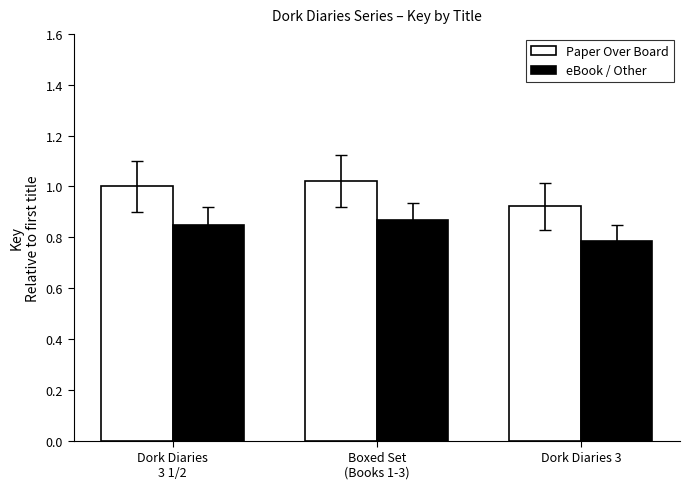

At which label is eBook / Other closest to 0?

Dork Diaries 3